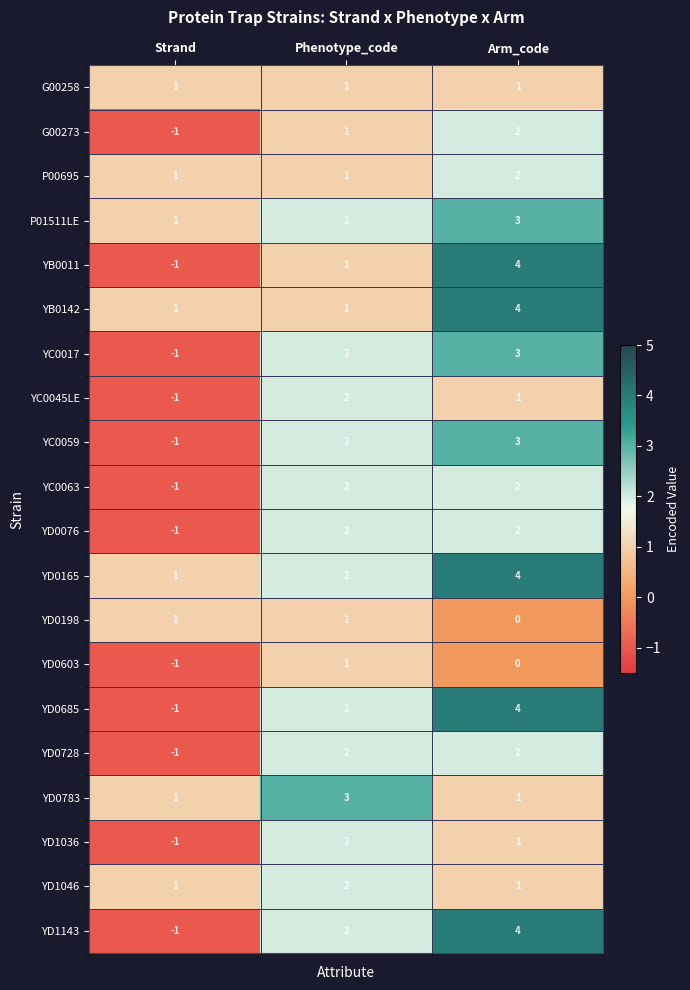

Which series has the largest total across all categories?

YD0165